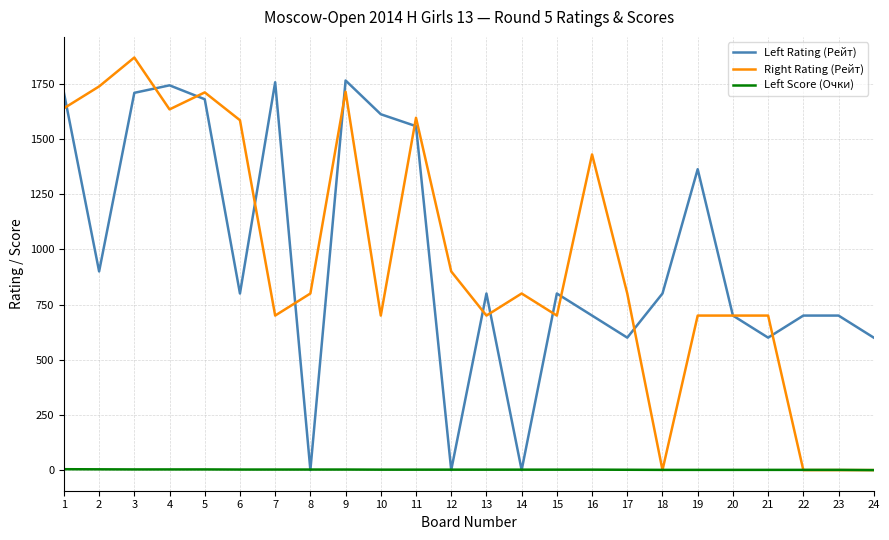

The Left Rating (Рейт) series shows 900.0 at 2. True or false?

True